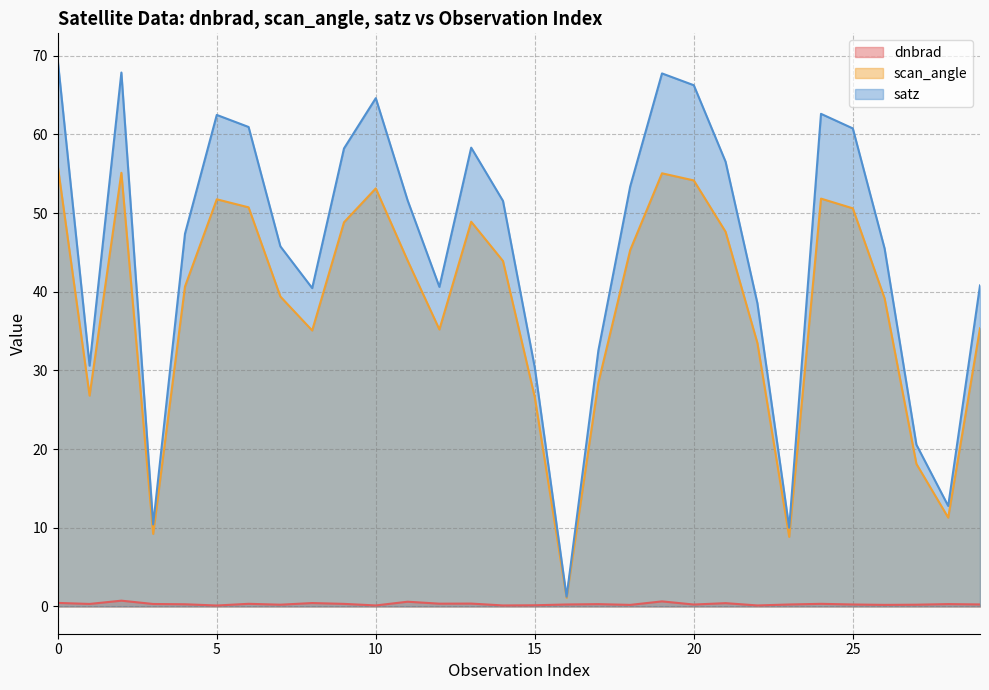

Which series has the largest total across all categories?

satz